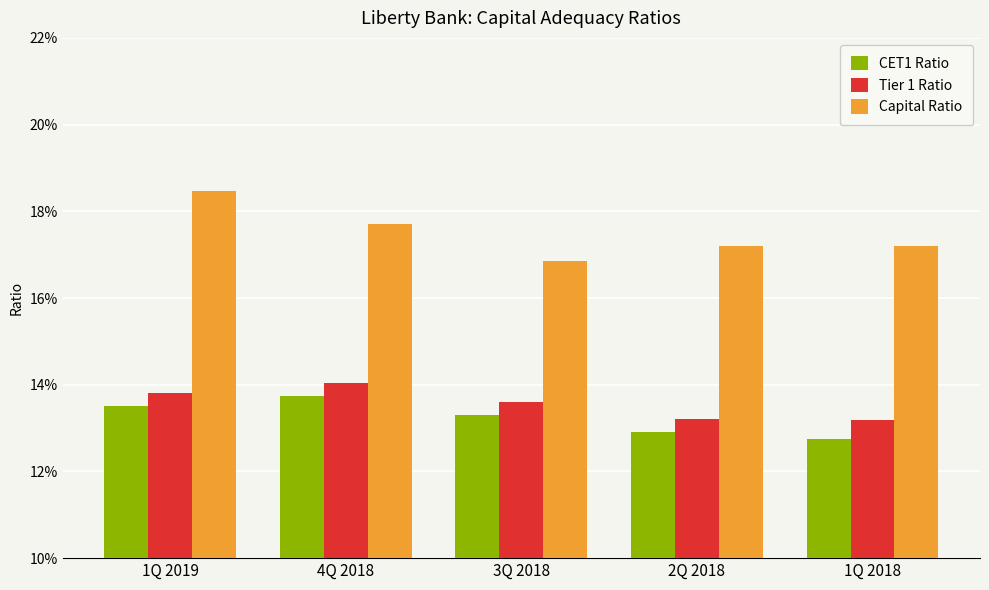

Reading right to left, extract all data points from this chart.

CET1 Ratio: 0.1	0.1	0.1	0.1	0.1
Tier 1 Ratio: 0.1	0.1	0.1	0.1	0.1
Capital Ratio: 0.2	0.2	0.2	0.2	0.2